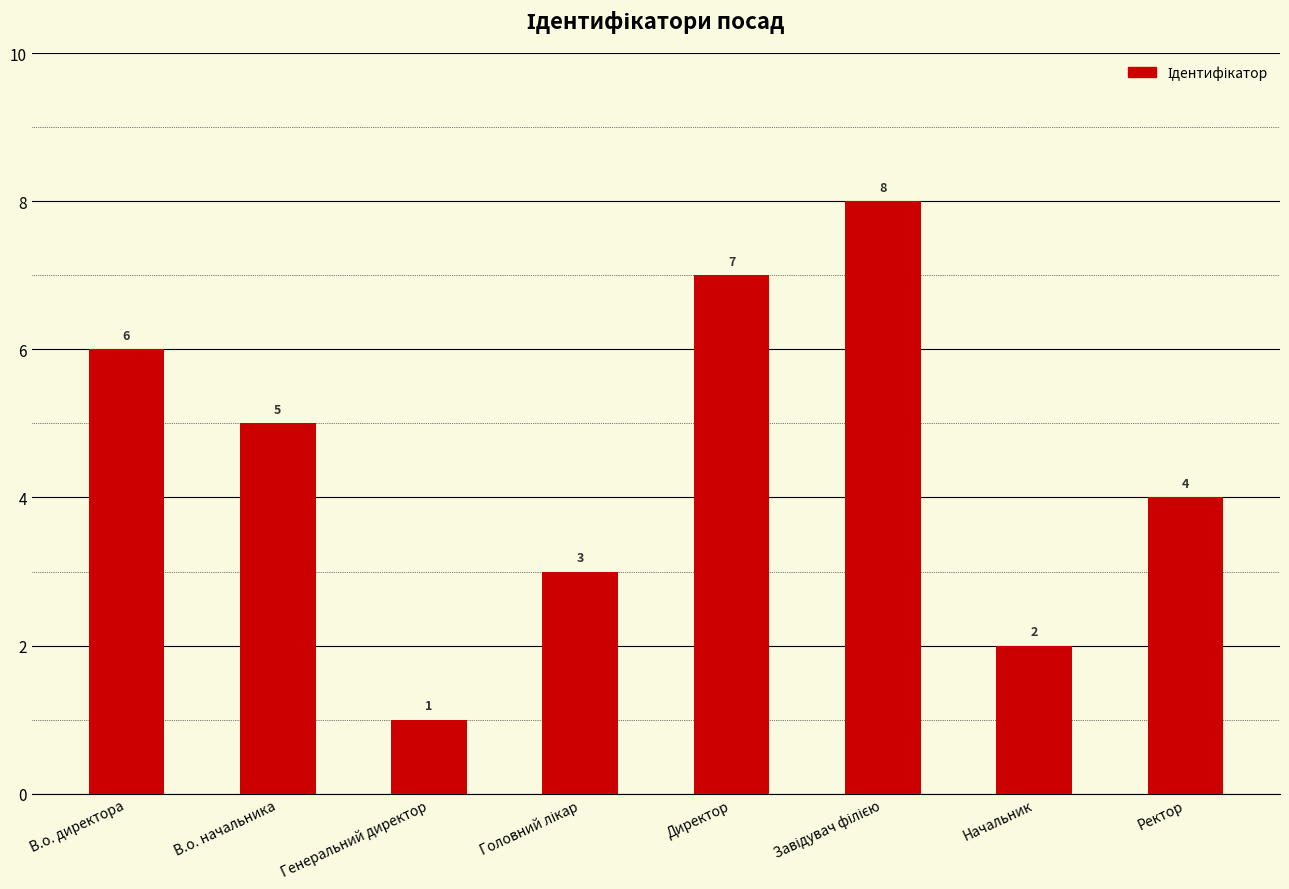

Between Директор and В.о. начальника, which is larger?

Директор